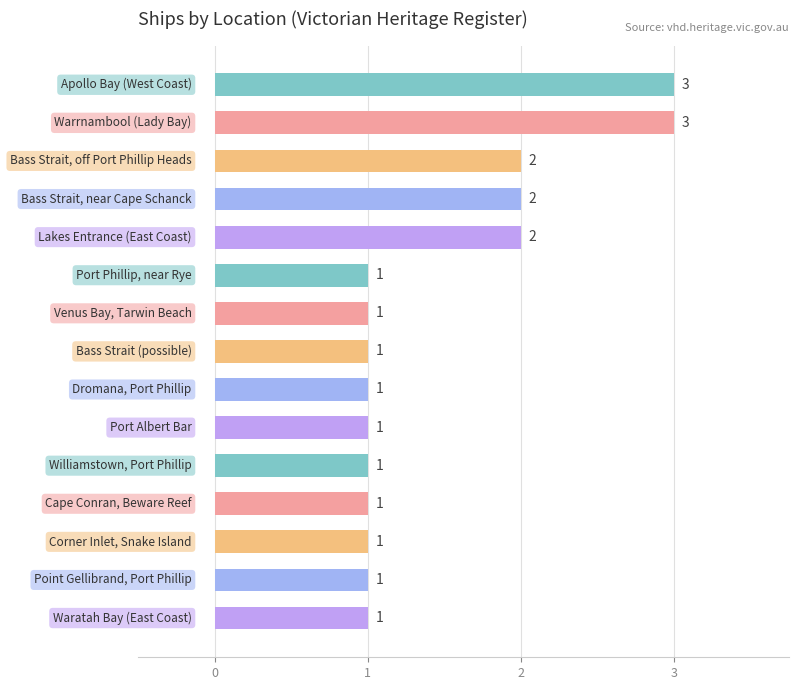

What is the maximum value shown in the chart?

3